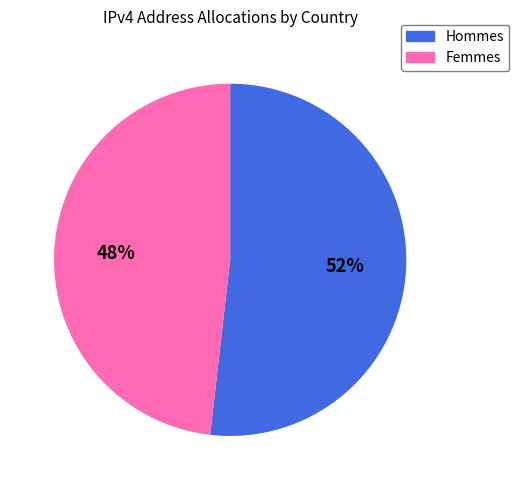

To the nearest percent, what is the difference between the largest and smallest slice percentages?

4%